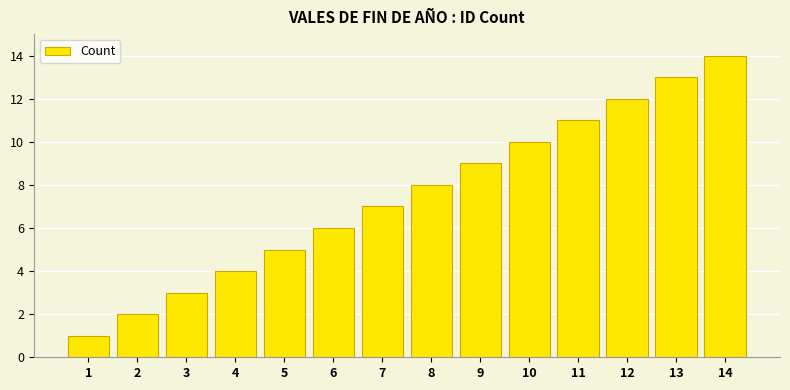

What is the value of the 2nd bar from the left?

2